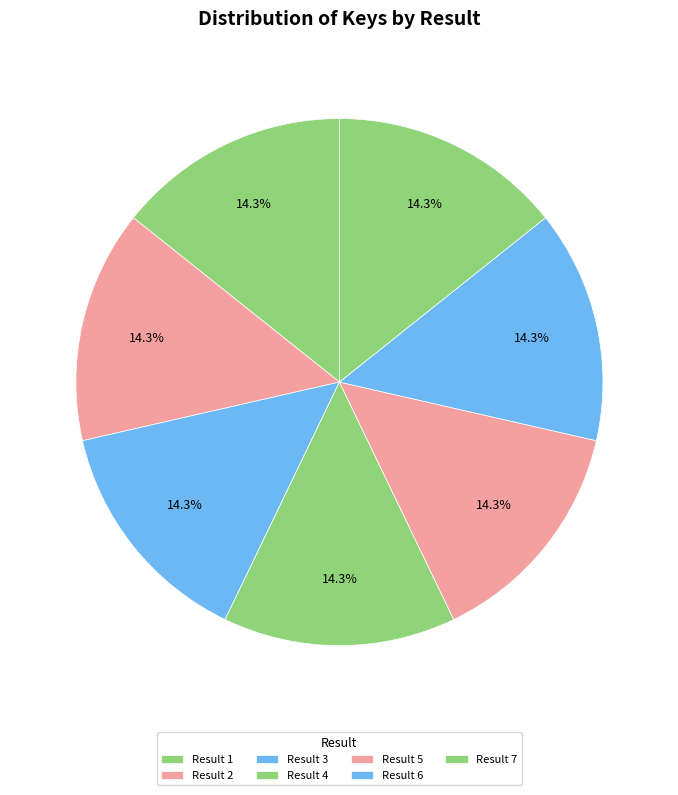

How many slices are in this pie chart?

7